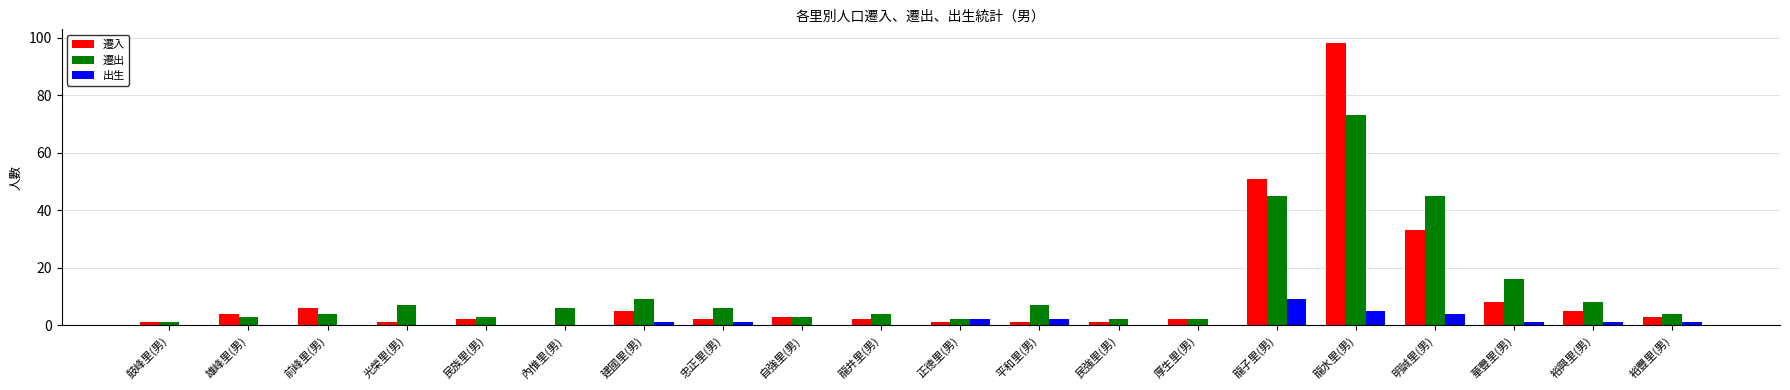

Reading left to right, what are all the values shown in this chart?

遷入: 1	4	6	1	2	0	5	2	3	2	1	1	1	2	51	98	33	8	5	3
遷出: 1	3	4	7	3	6	9	6	3	4	2	7	2	2	45	73	45	16	8	4
出生: 0	0	0	0	0	0	1	1	0	0	2	2	0	0	9	5	4	1	1	1